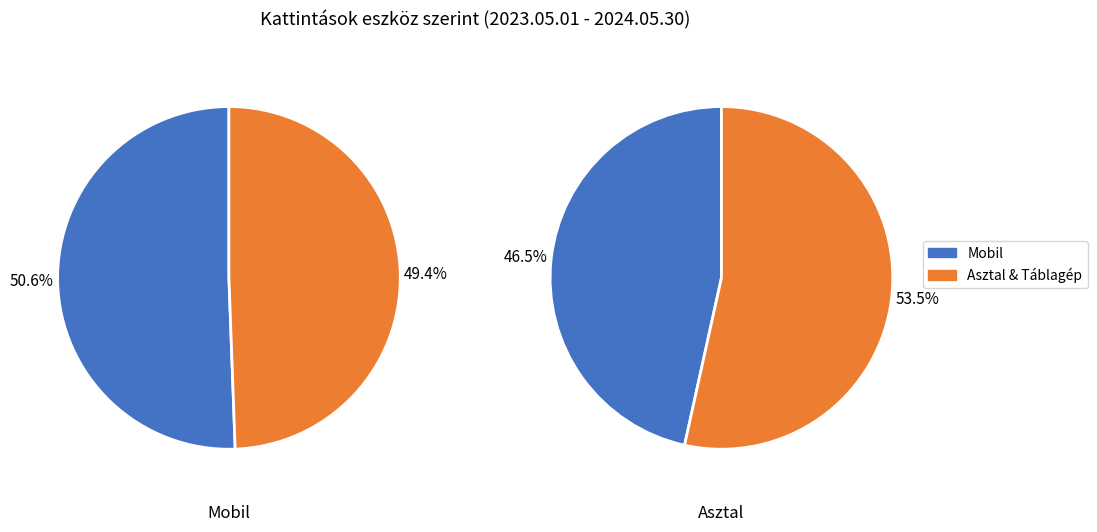

Combined, do Asztal and Mobil account for over 50%?

Yes